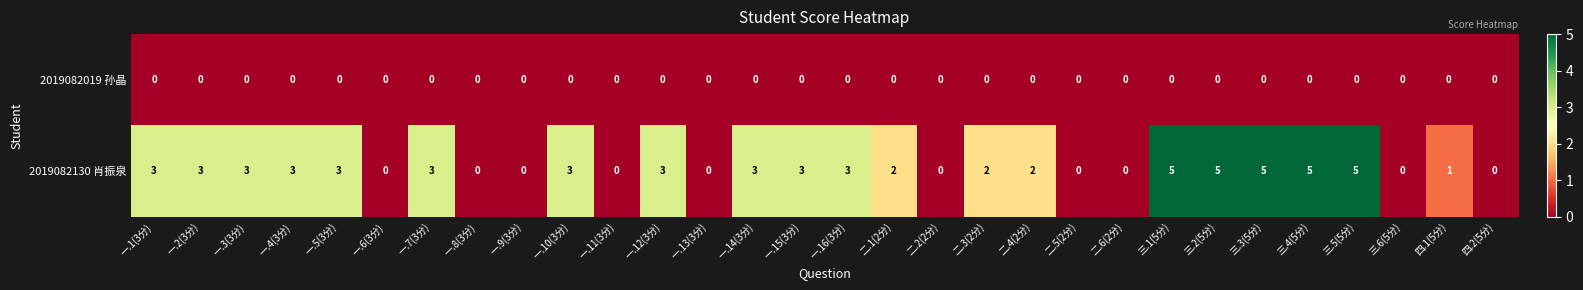

Rank the series by their average value, from highest to lowest.

2019082130 肖振泉, 2019082019 孙晶